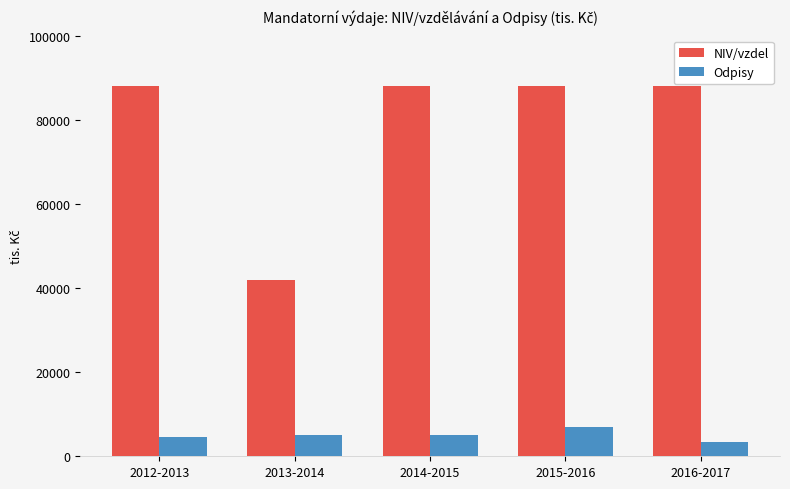

True or false: Odpisy has a value of 7056 at 2015-2016.

True